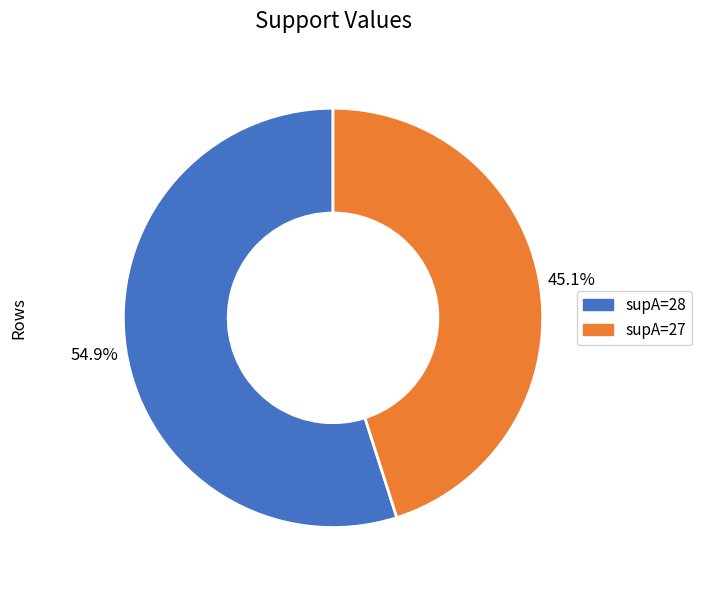

Is there any slice that represents more than half of the pie?

Yes